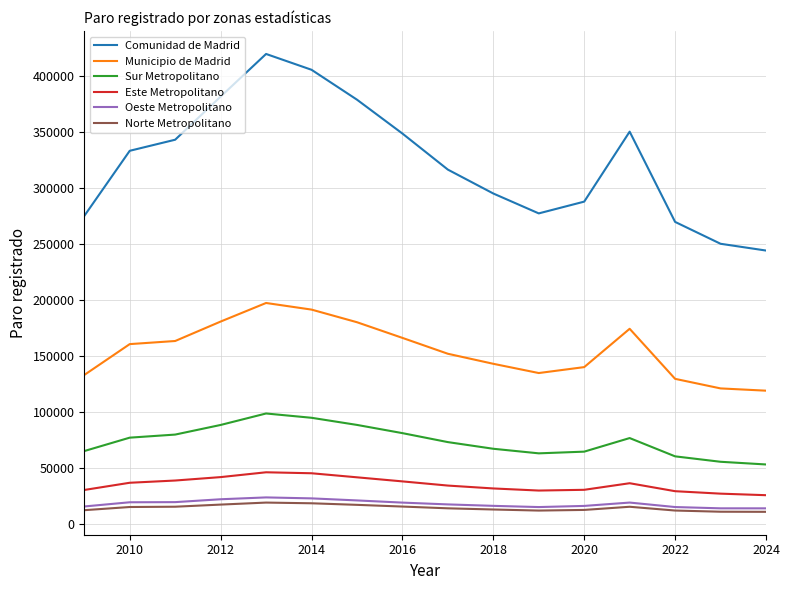

What is the lowest value of the Municipio de Madrid series?

118681